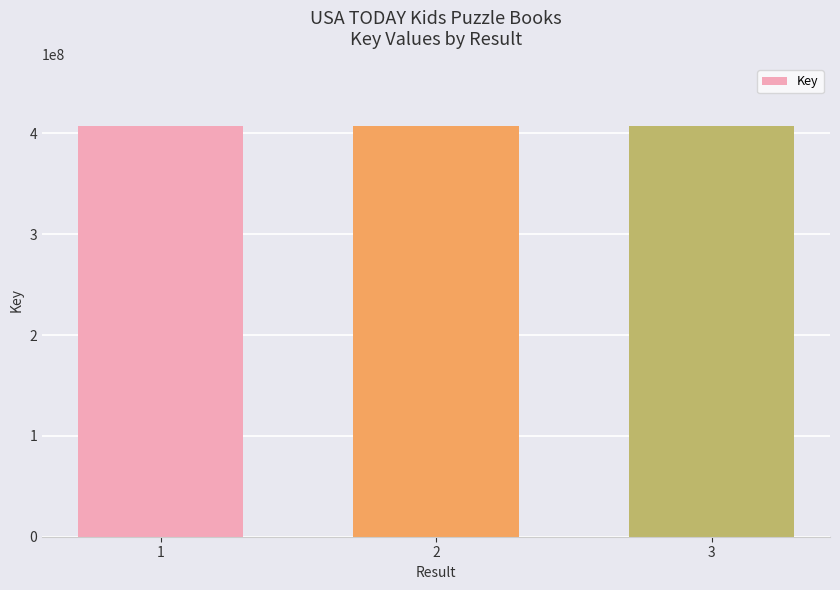

Count the number of data series in this chart.

1